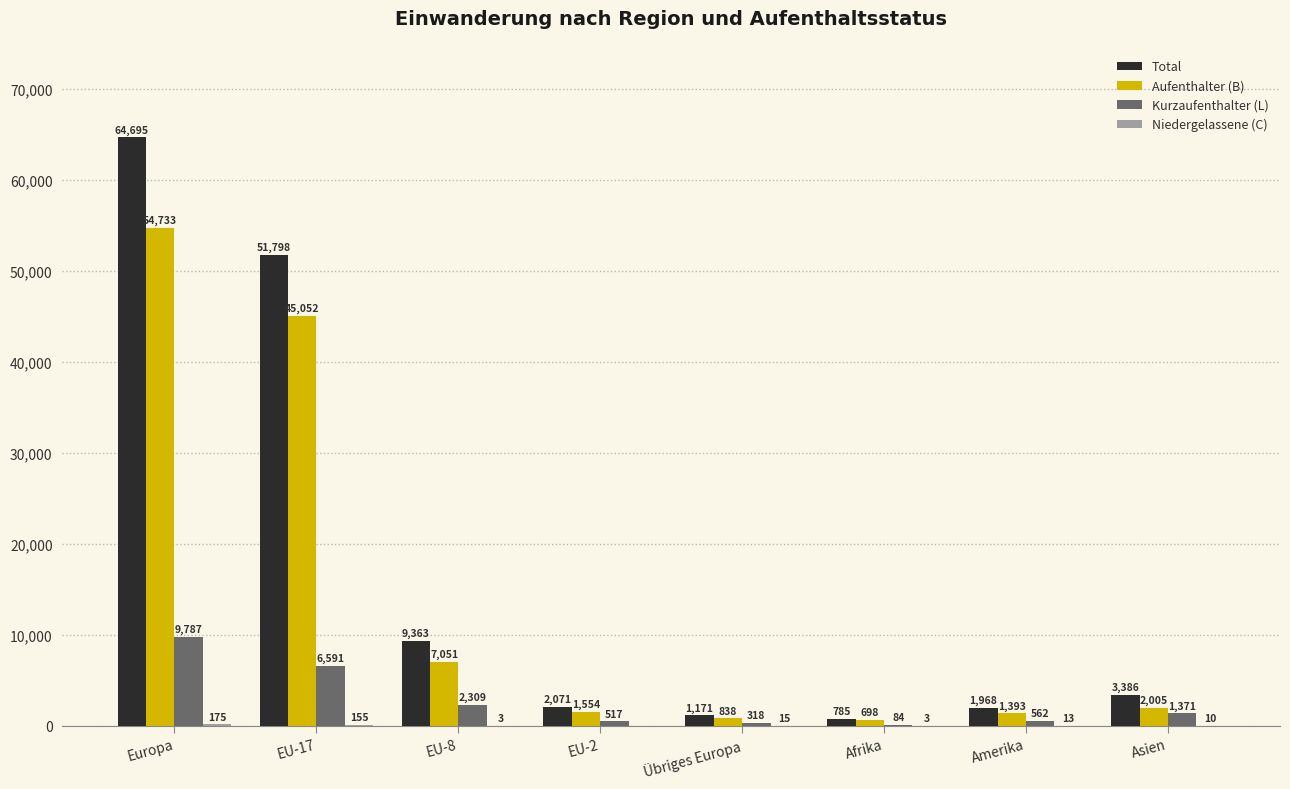

At which label is Kurzaufenthalter (L) closest to 4935?

EU-17